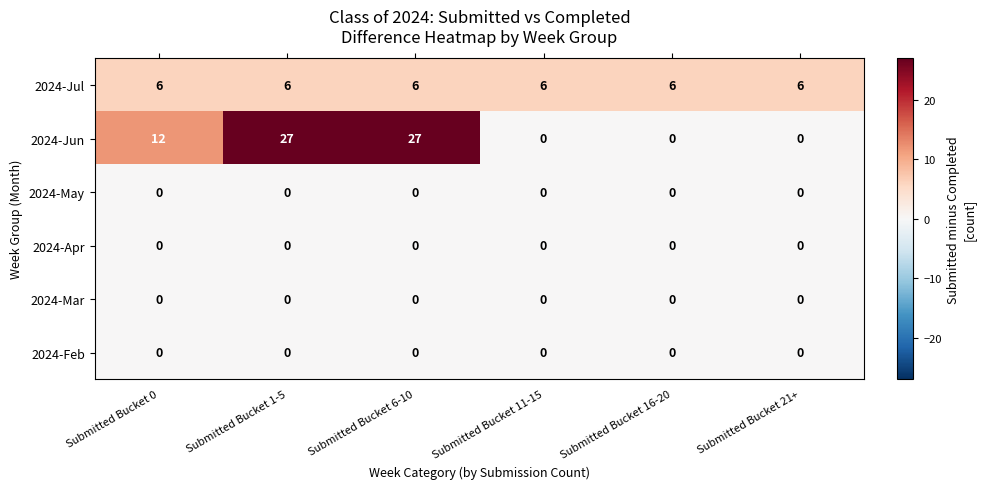

How many data points does each series have?

6